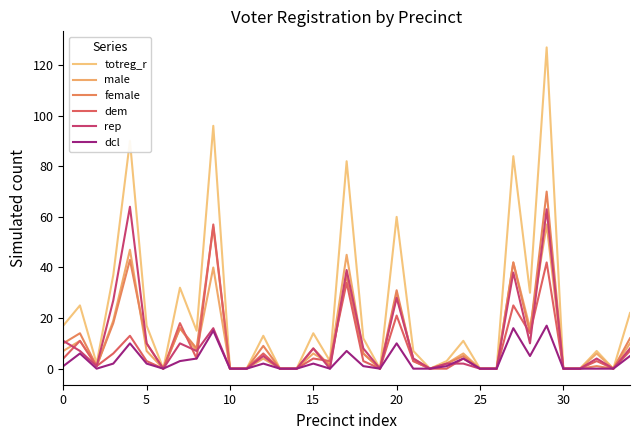

How many lines are shown in the chart?

6